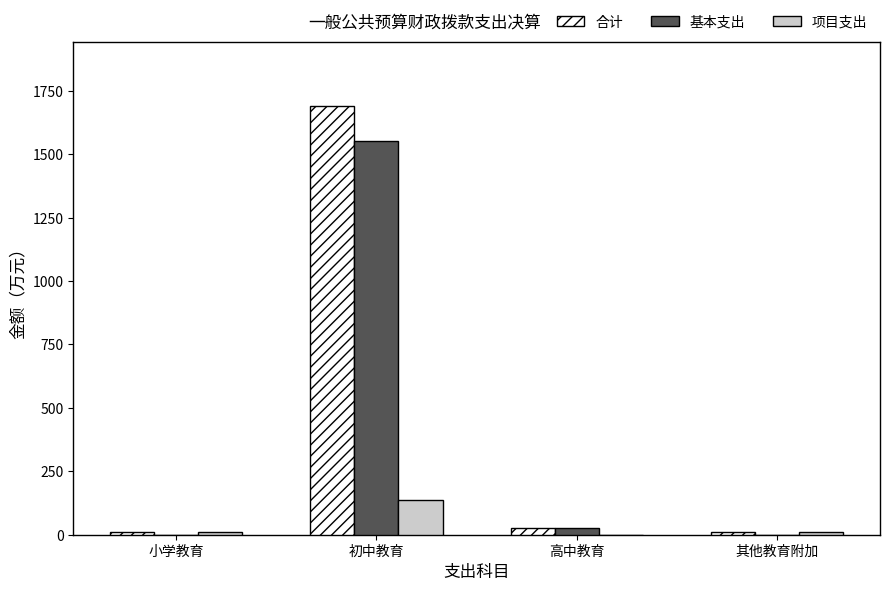

At which category is the sum across all series the highest?

初中教育